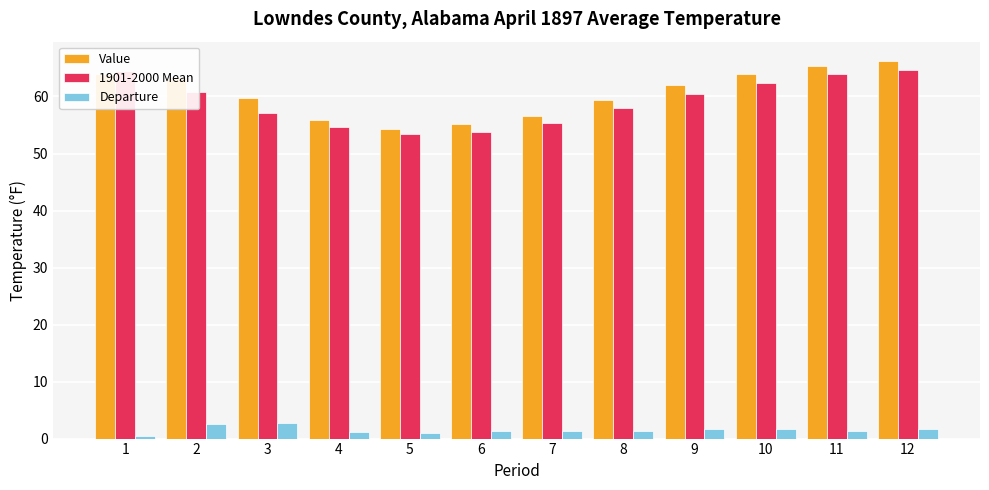

The 1901-2000 Mean series shows 79.7 at 7. True or false?

False